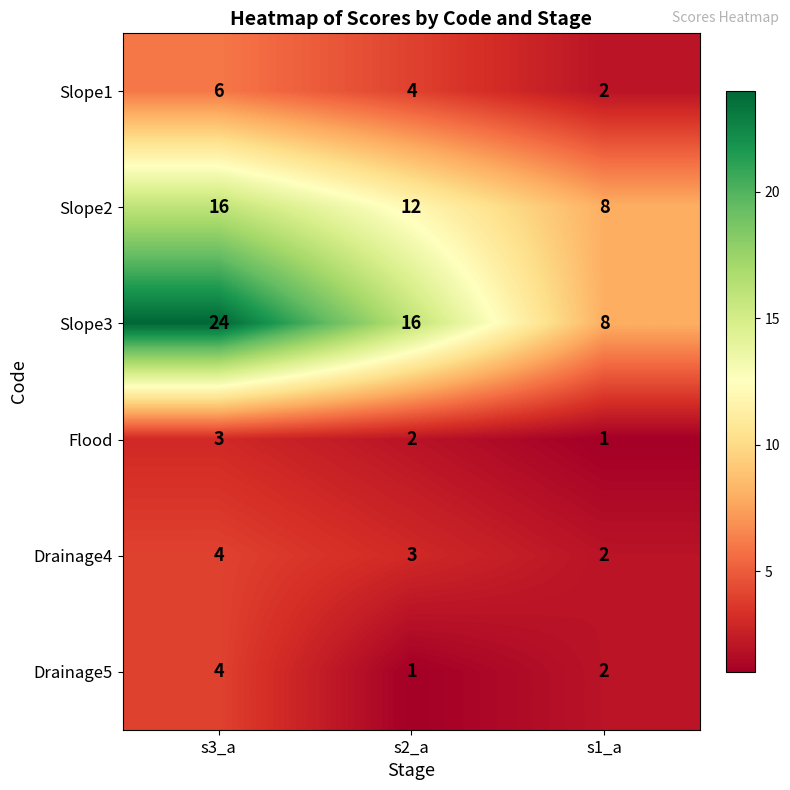

Reading left to right, list all the values displayed in this chart.

Slope1: 6	4	2
Slope2: 16	12	8
Slope3: 24	16	8
Flood: 3	2	1
Drainage4: 4	3	2
Drainage5: 4	1	2